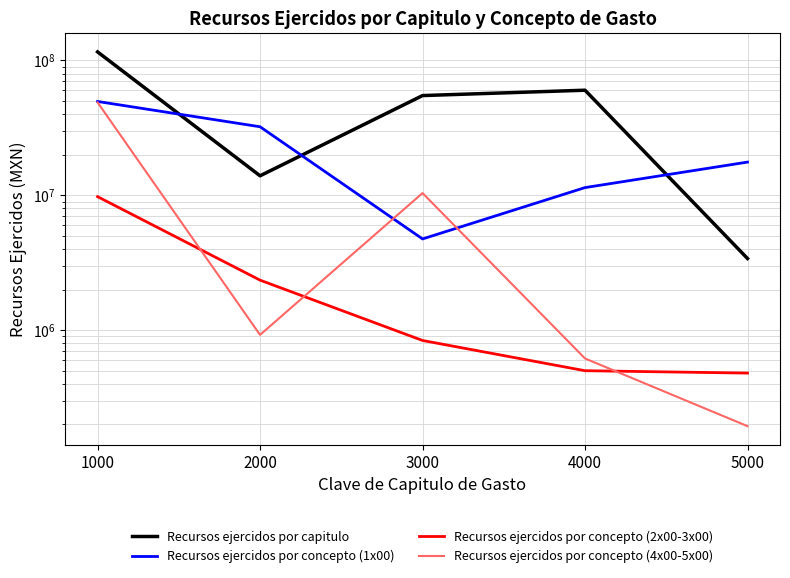

How many values in the Recursos ejercidos por capitulo series exceed 54918089?

3